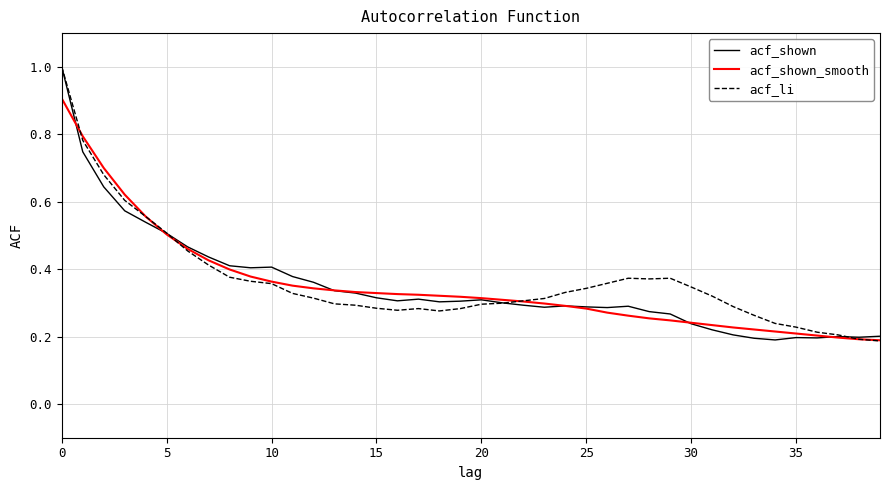

What is the greatest value displayed?

1.0